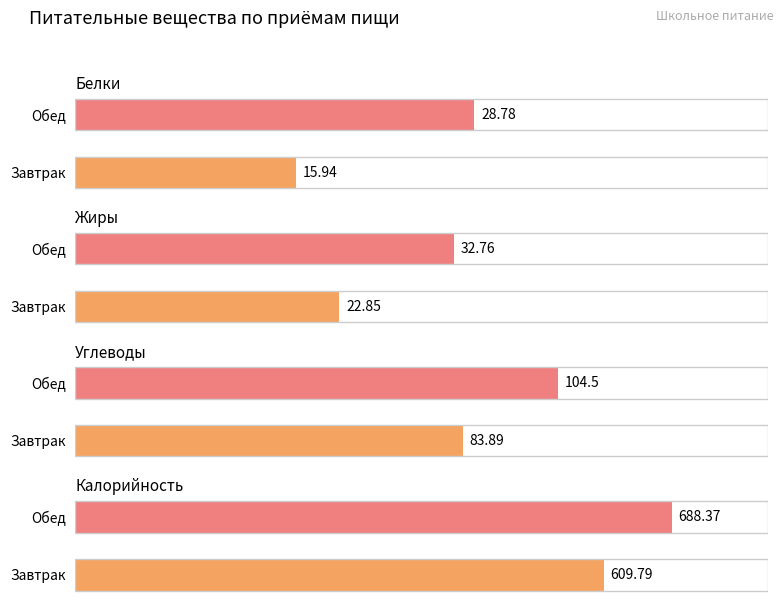

What is the sum of all Углеводы values?

188.4